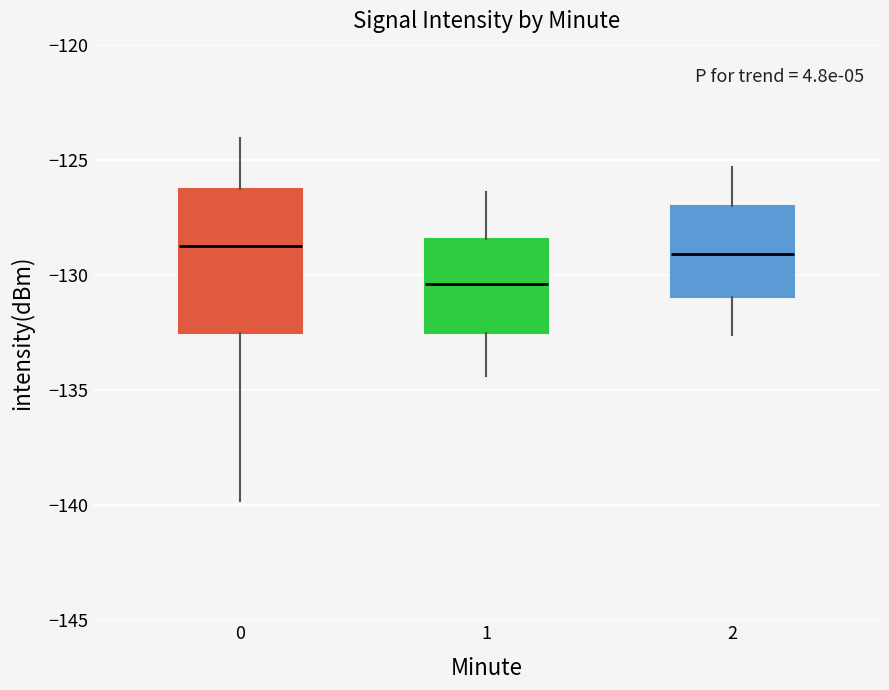

Reading left to right, read every box against the y-axis: the position of its median line, the range the box covers, and the ends of its whiskers. The values are not printed on the chart, so give them approximately, as read against the axis.

0: median -128.5, box -132.5 to -126.5, whiskers -140.0 to -124.0
1: median -130.5, box -132.5 to -128.5, whiskers -134.5 to -126.5
2: median -129.0, box -131.0 to -127.0, whiskers -132.5 to -125.5